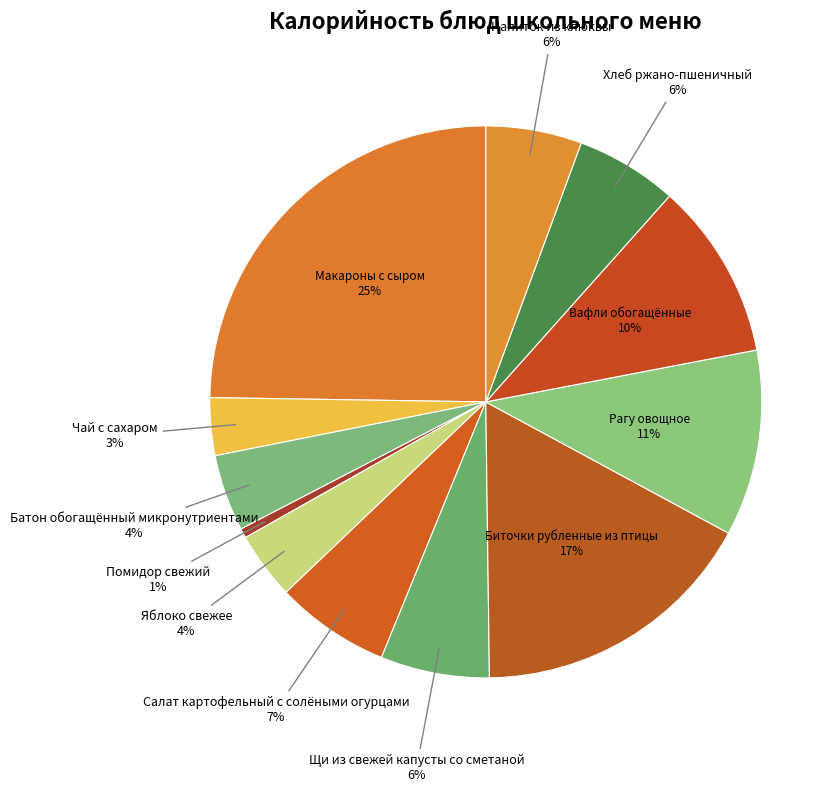

Count the number of slices in the pie.

12